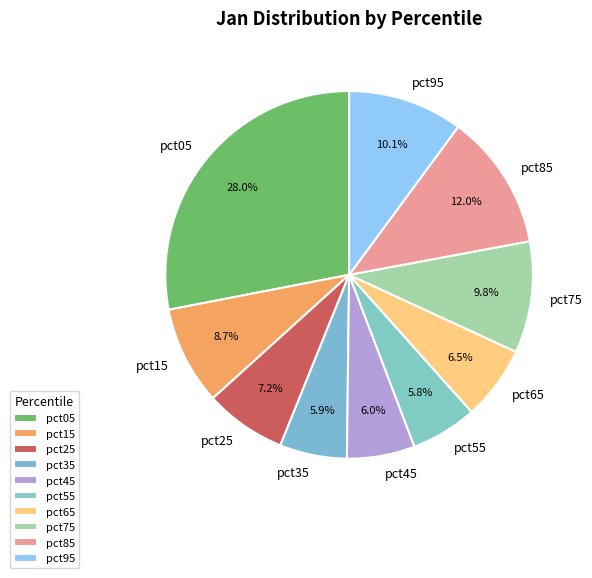

Which category has the biggest portion of the pie?

pct05